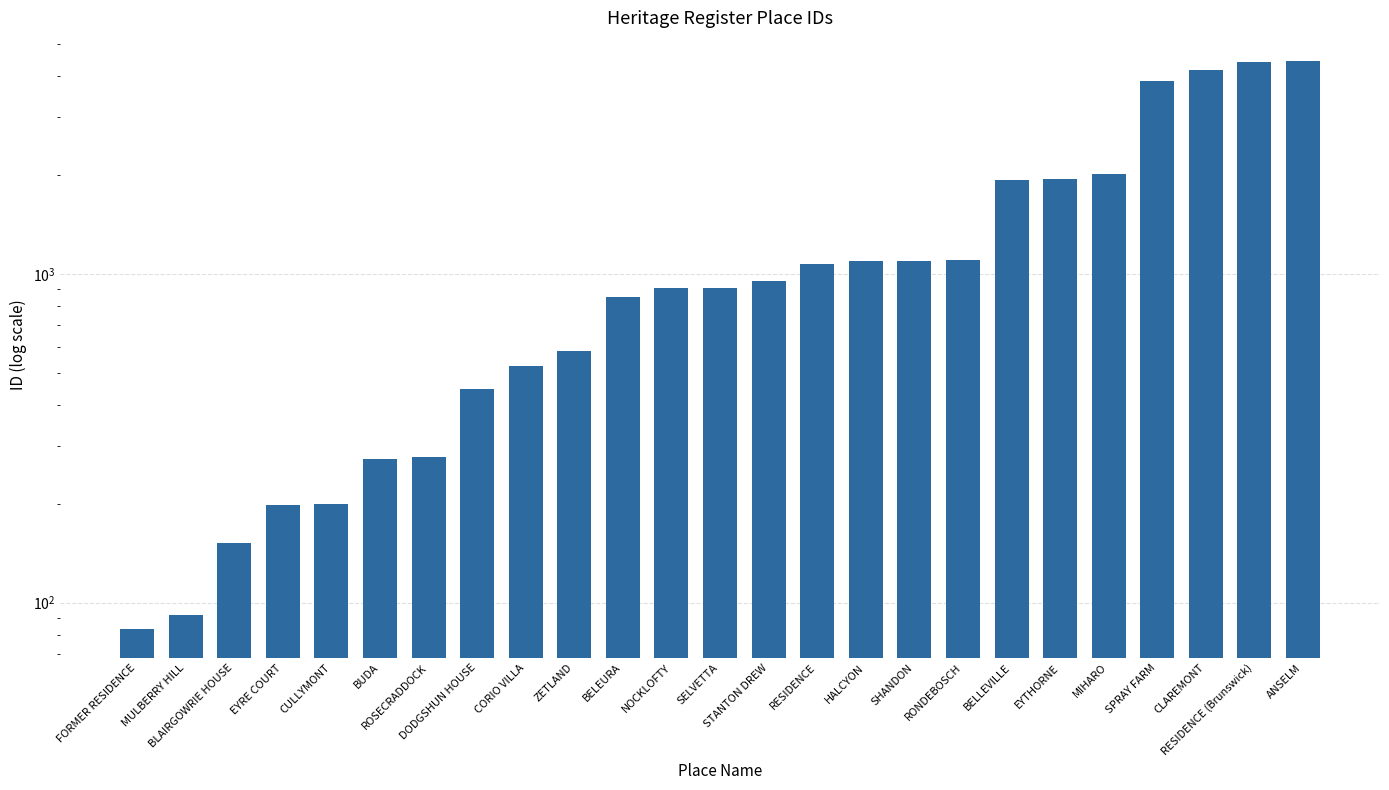

What is the maximum value shown in the chart?

4442